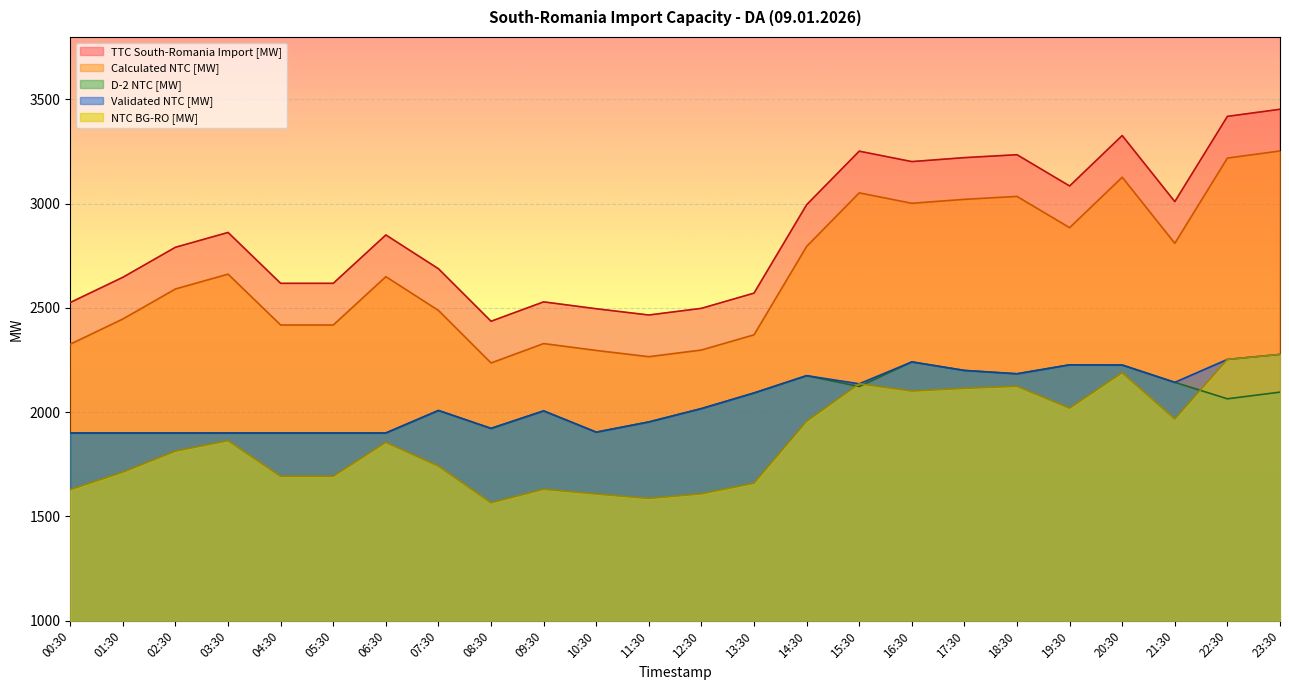

How many data points in Validated NTC [MW] are above 2017?

11